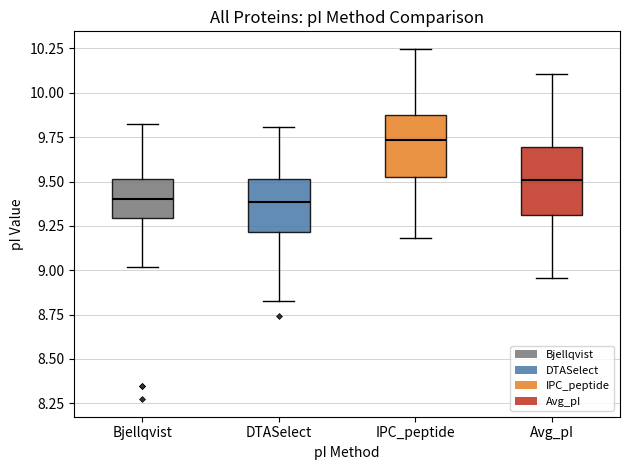

Which box's median line is the highest?

IPC_peptide